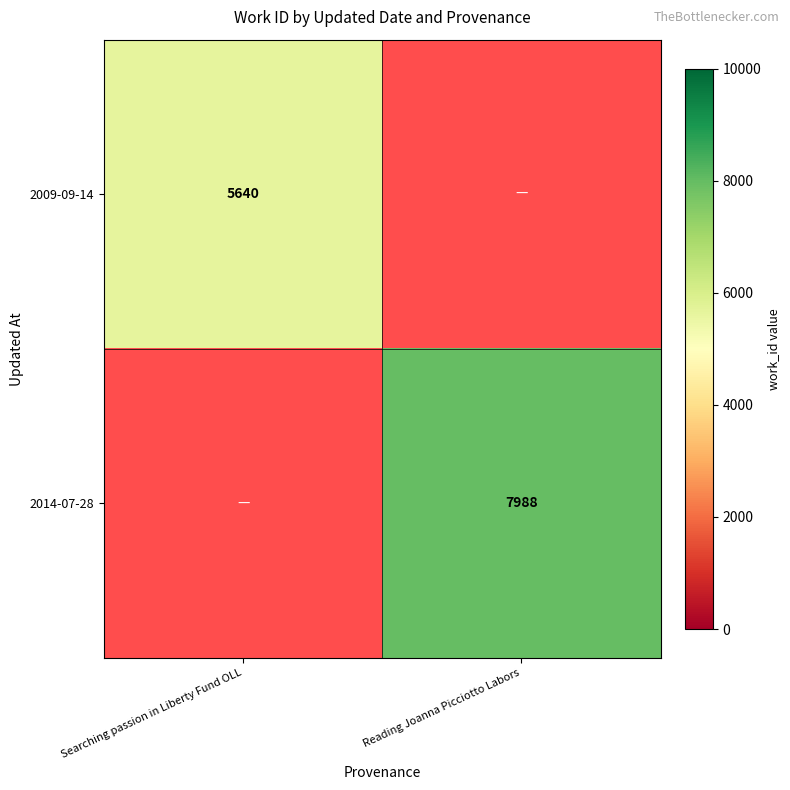

The value of 2014-07-28 at Reading Joanna Picciotto Labors is 7988. True or false?

True